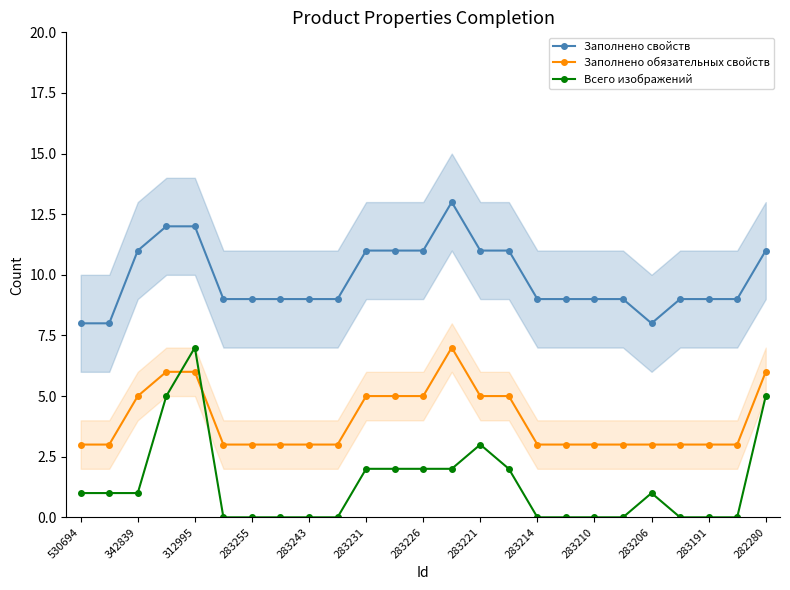

The value of Заполнено обязательных свойств at 283221 is 7. True or false?

False